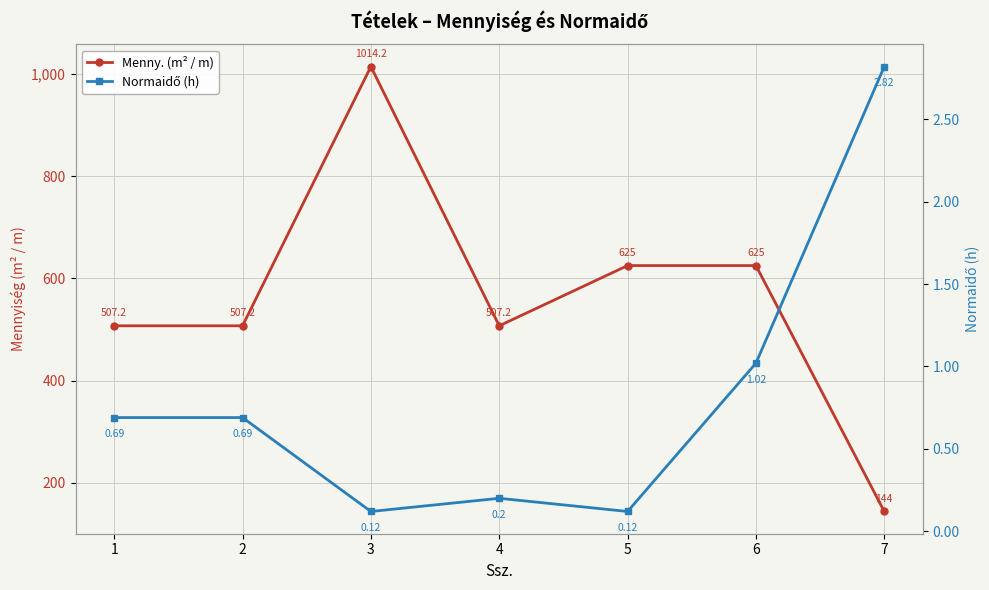

At which category does the chart reach its minimum across all series?

3